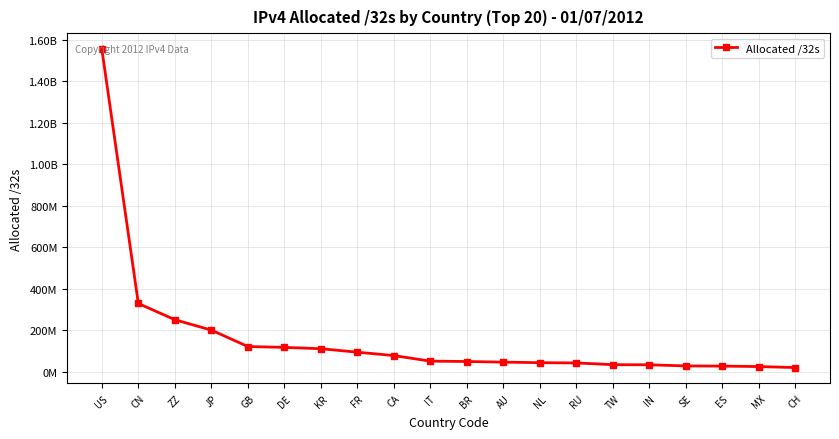

The chart shows a value of 112246272 at KR. True or false?

True